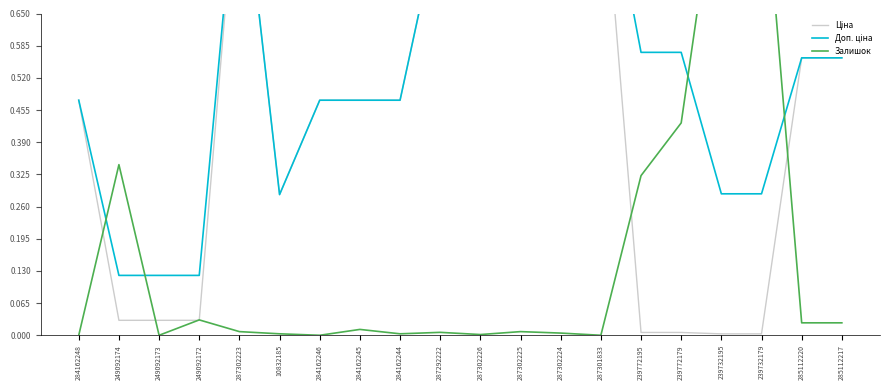

The value of Ціна at 287302223 is 0.3. True or false?

False